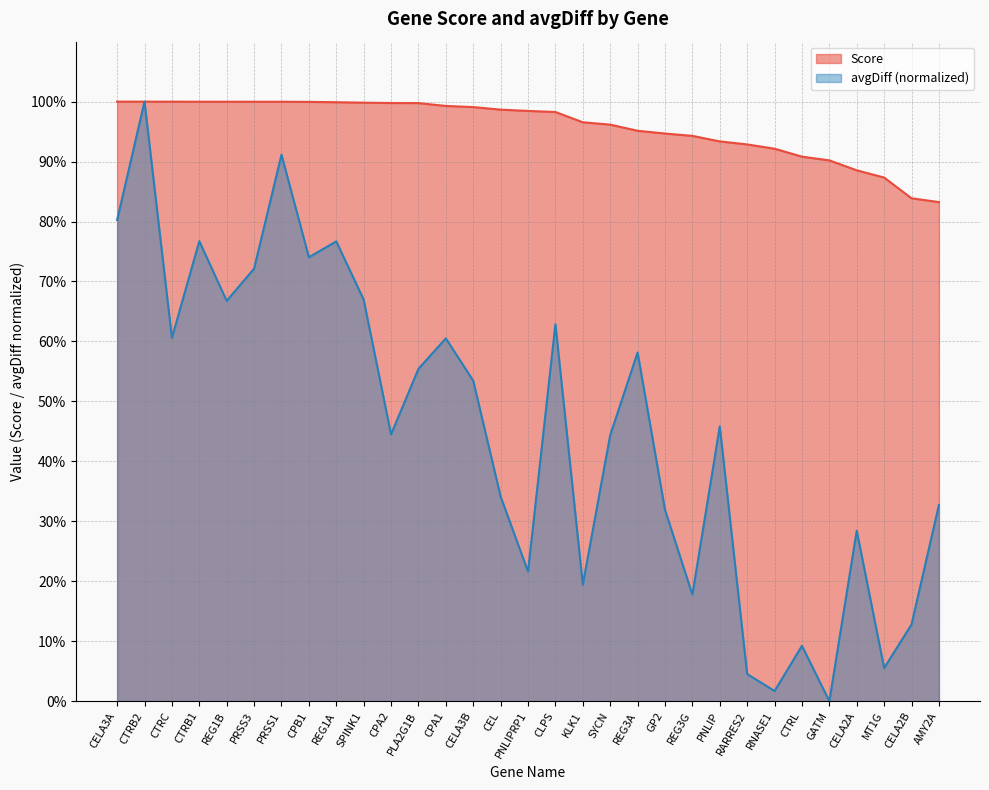

Rank the series by their average value, from lowest to highest.

avgDiff (normalized), Score